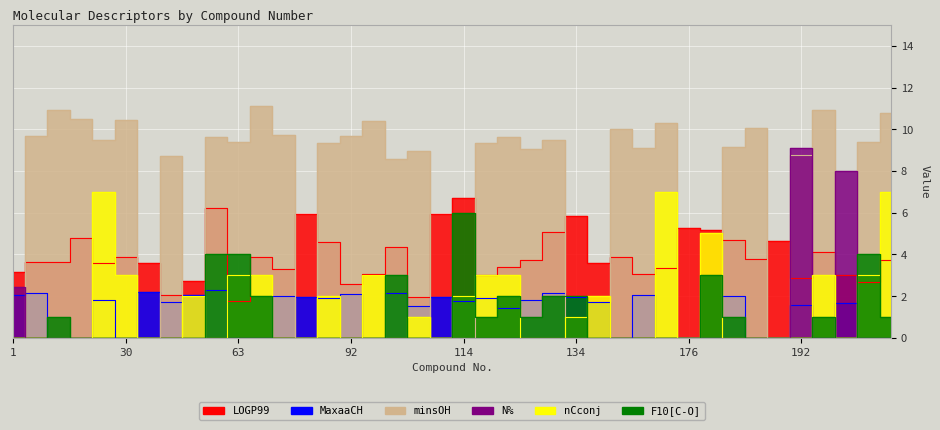

Is this an area chart (filled region under the line)?

No